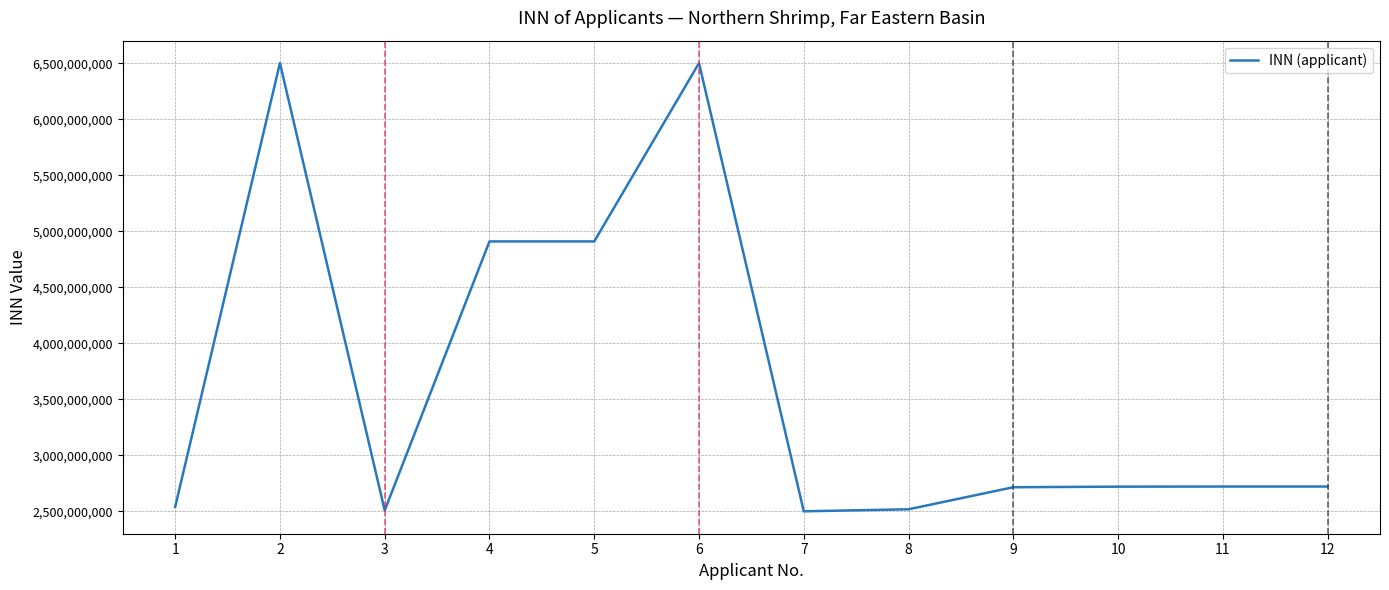

What is the change in value from 5 to 6?

+1592203367